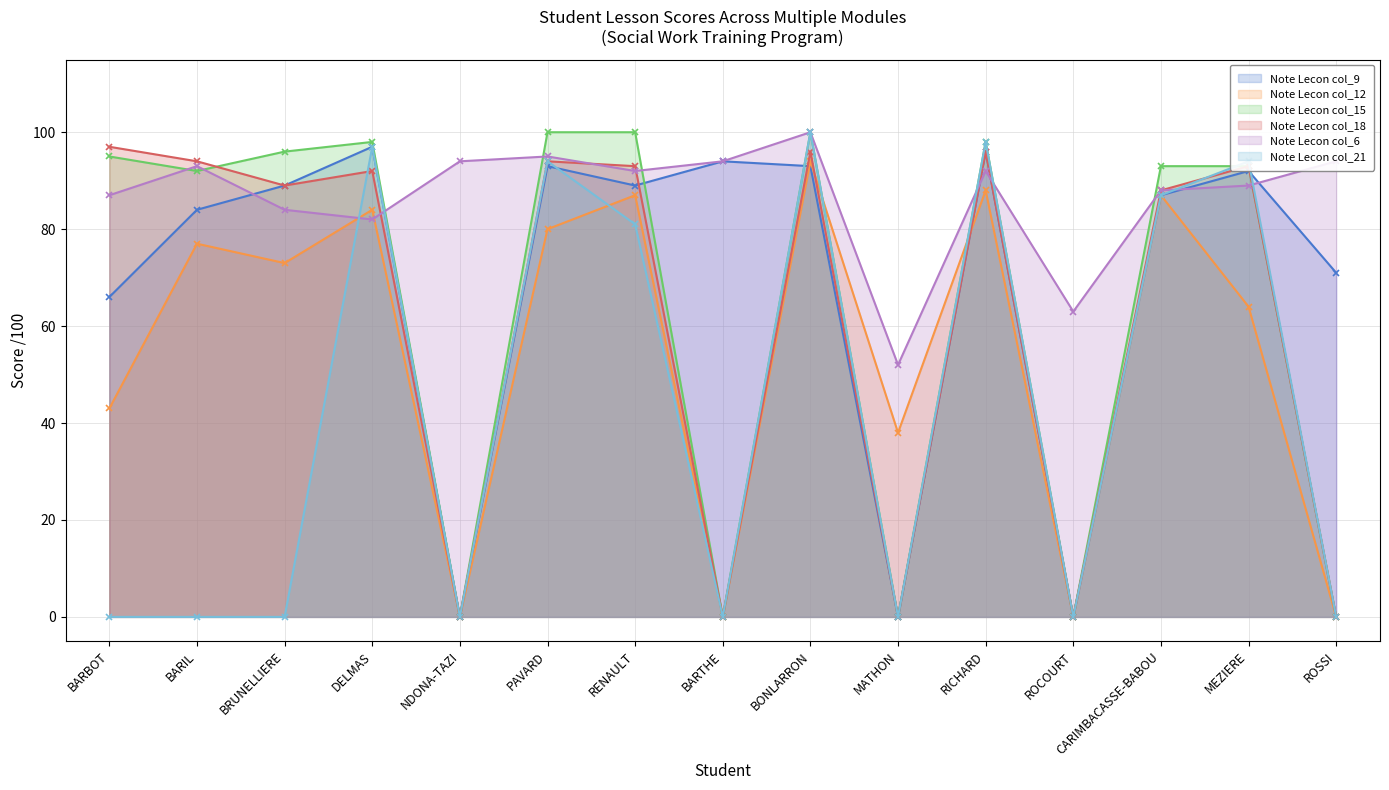

What is the label of the 13th point from the left?

CARIMBACASSE-BABOU